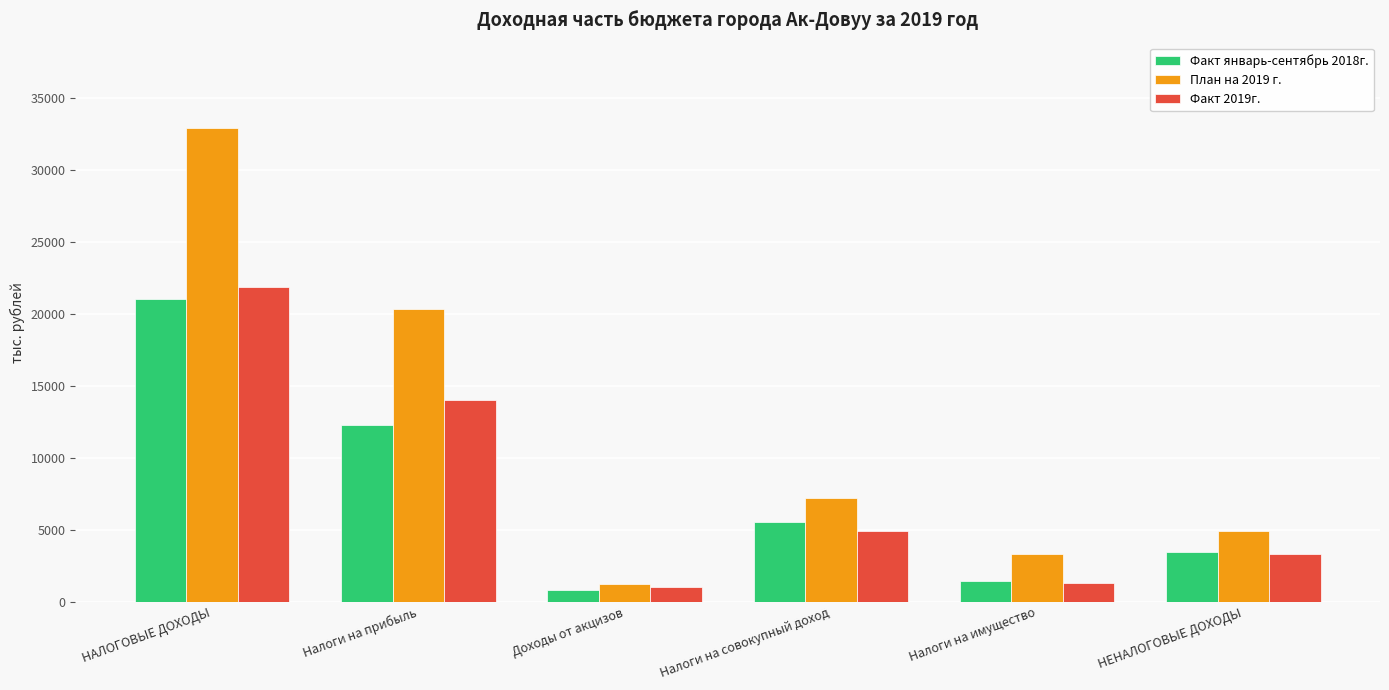

Reading left to right, what are all the values shown in this chart?

Факт январь-сентябрь 2018г.: 21039.0	12280.3	807.3	5573.4	1469.2	3479.9
План на 2019 г.: 32923.0	20370.0	1253.0	7210.0	3290.0	4905.0
Факт 2019г.: 21836.0	13996.0	1038.3	4907.0	1320.2	3306.8